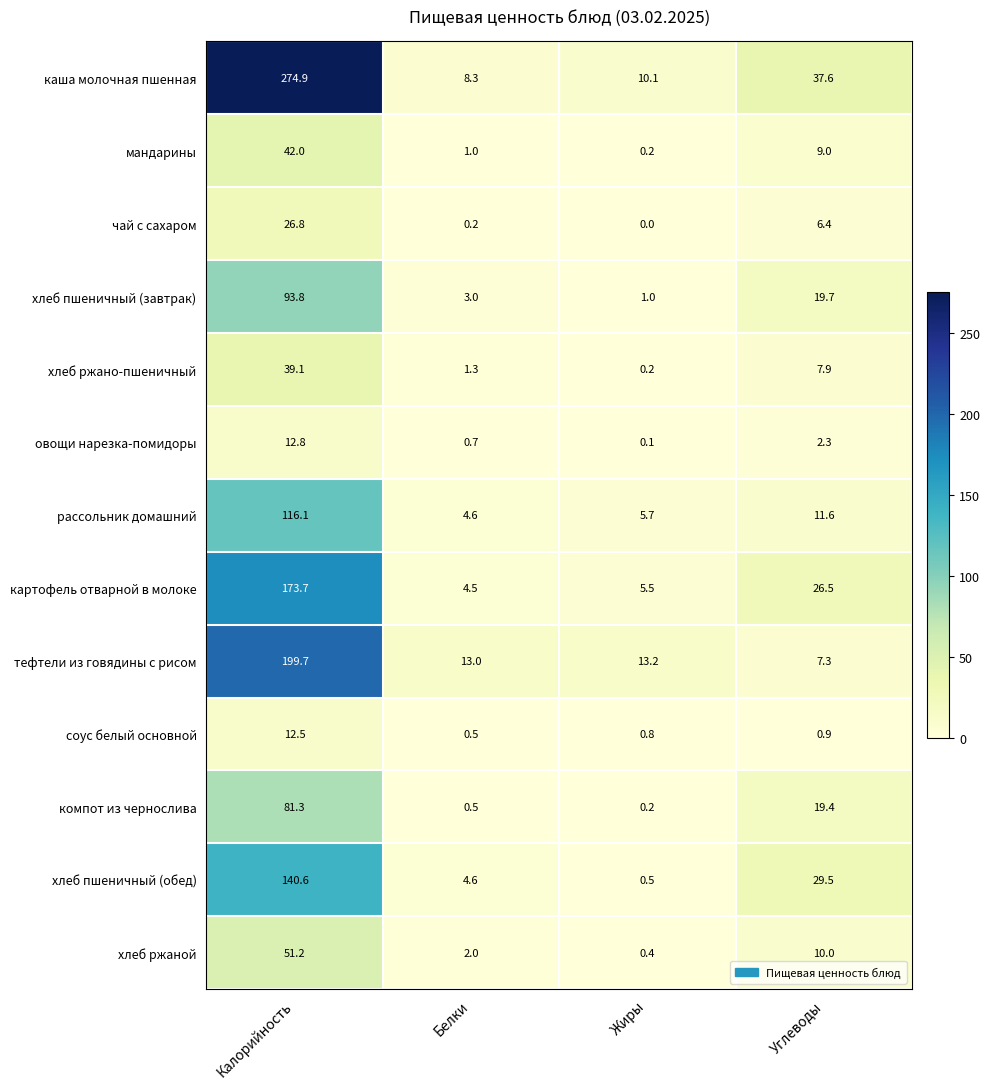

Is it true that соус белый основной equals 0.8 at Жиры?

True